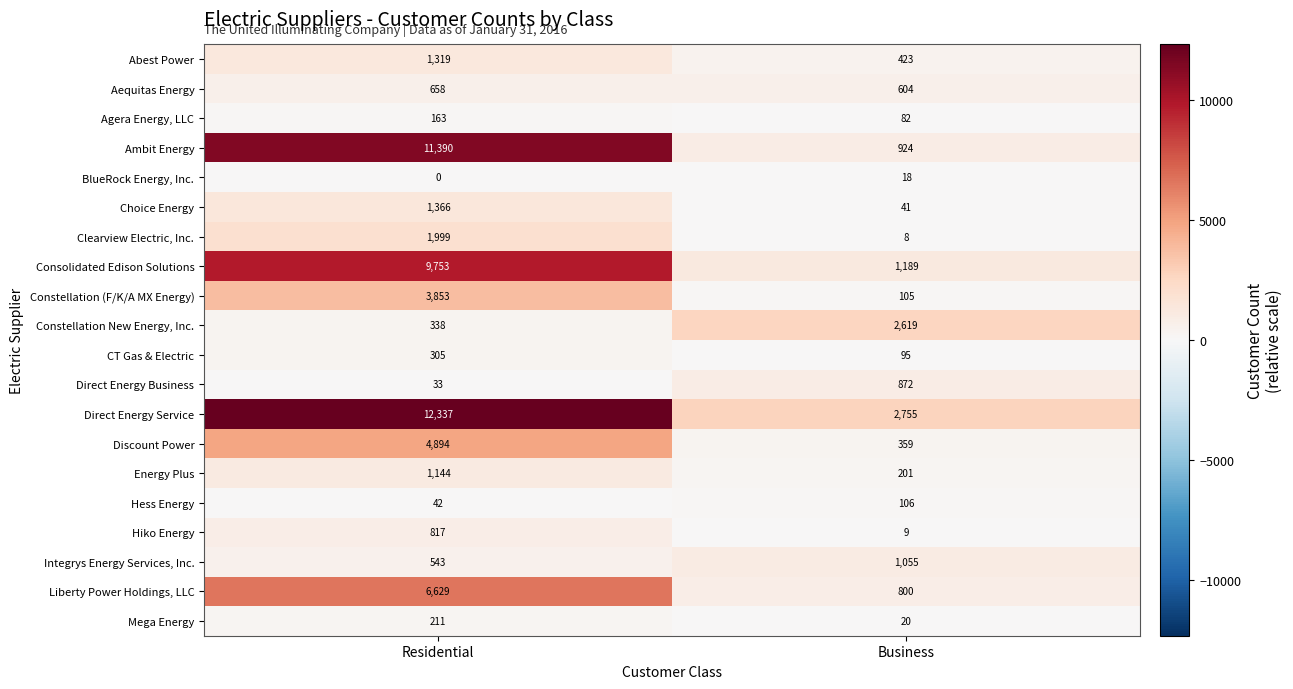

Which series changed the most between Residential and Business?

Ambit Energy